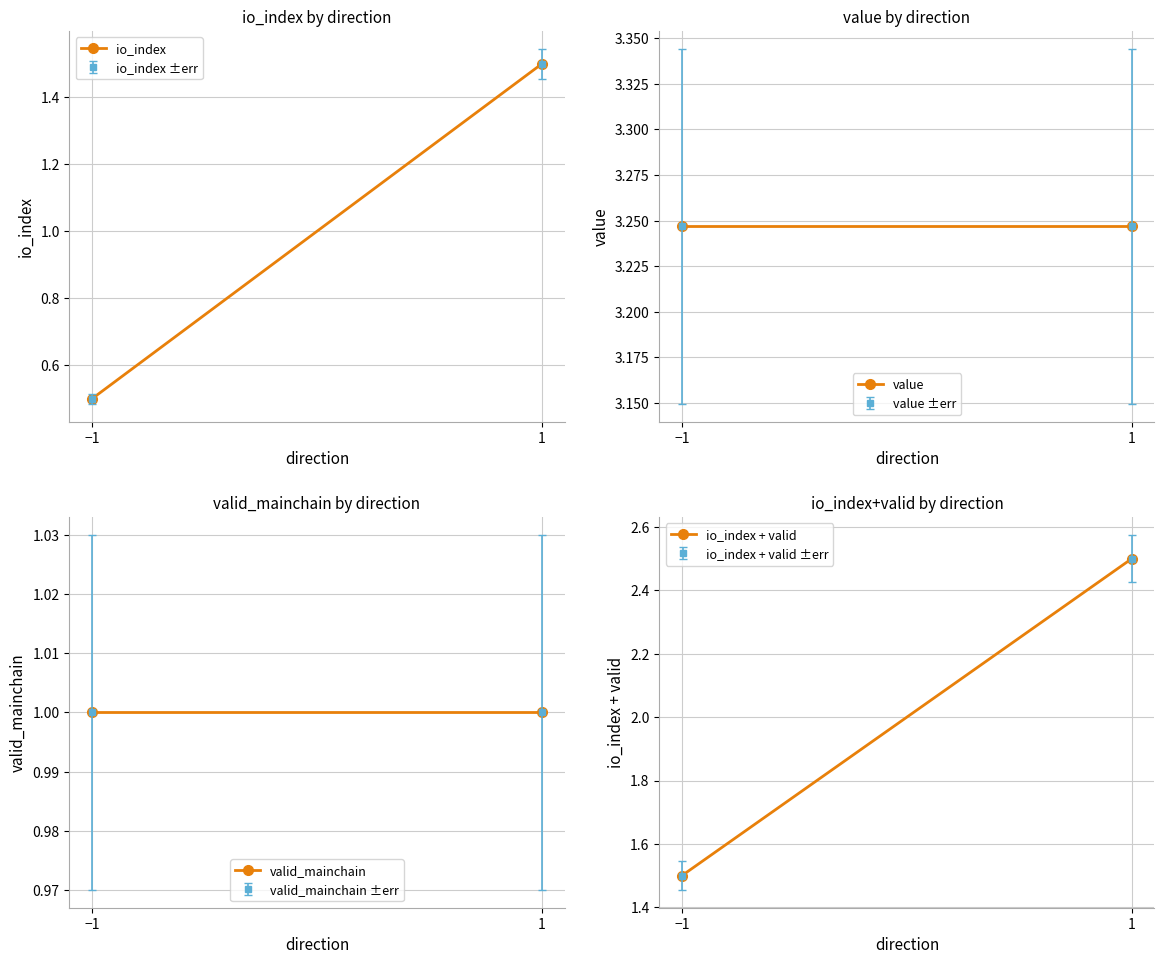

What is the maximum value for valid_mainchain?

1.0